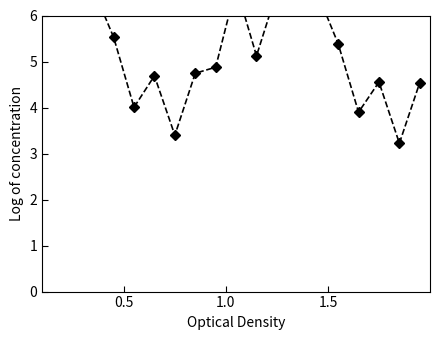

Count the number of data series in this chart.

1